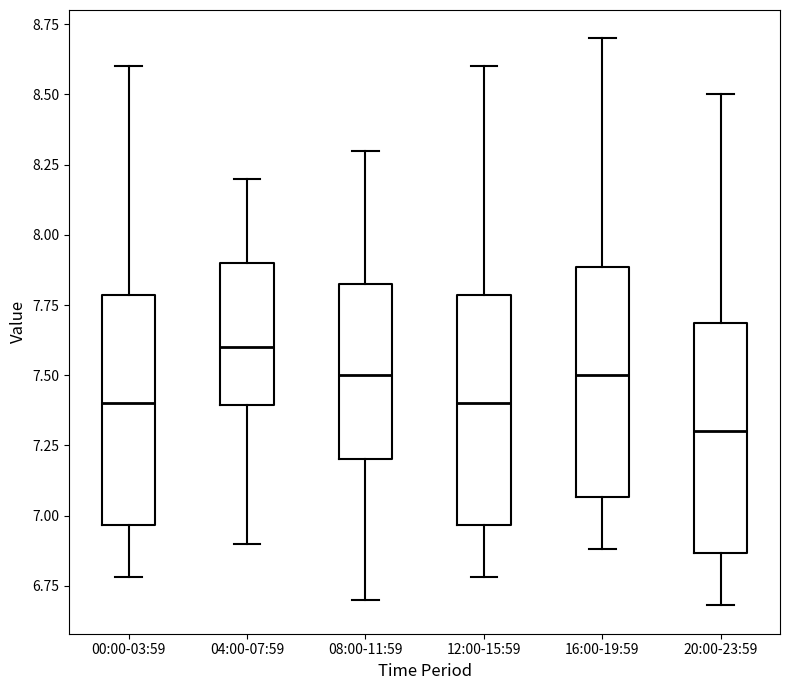

Reading left to right, transcribe this box plot: for each box, give where its median line is, the range the box spans, and where its two whiskers end, as read against the y-axis. The values are not printed on the chart, so give them approximately, as read against the axis.

00:00-03:59: median 7.40, box 6.95 to 7.80, whiskers 6.80 to 8.60
04:00-07:59: median 7.60, box 7.40 to 7.90, whiskers 6.90 to 8.20
08:00-11:59: median 7.50, box 7.20 to 7.85, whiskers 6.70 to 8.30
12:00-15:59: median 7.40, box 6.95 to 7.80, whiskers 6.80 to 8.60
16:00-19:59: median 7.50, box 7.05 to 7.90, whiskers 6.90 to 8.70
20:00-23:59: median 7.30, box 6.85 to 7.70, whiskers 6.70 to 8.50